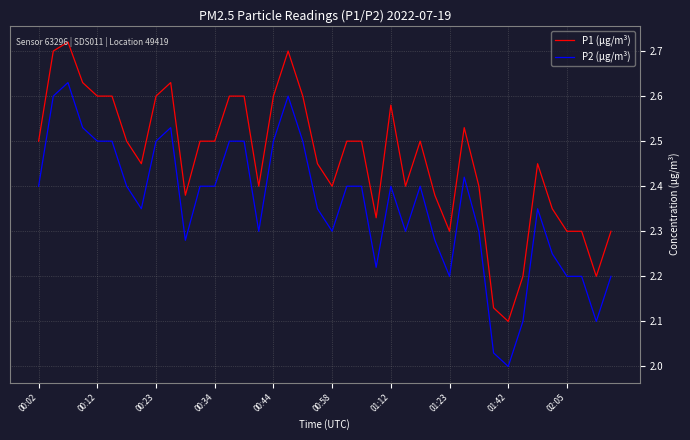

How many distinct data groups are displayed?

2